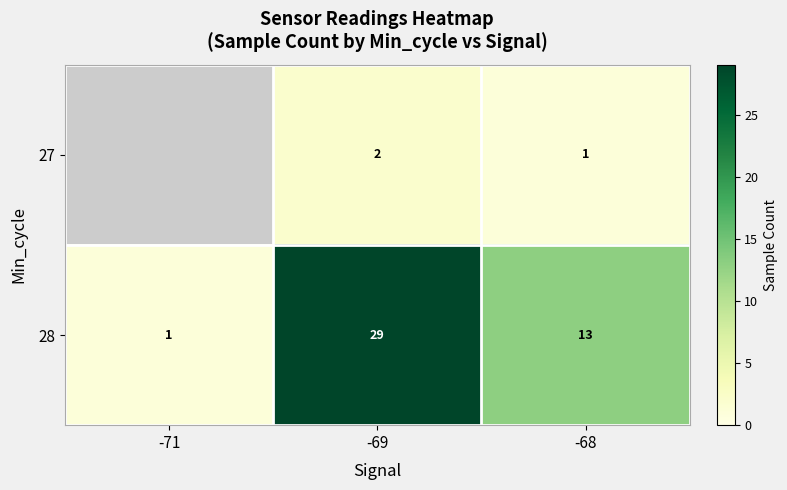

At which label does 28 reach its peak?

-69